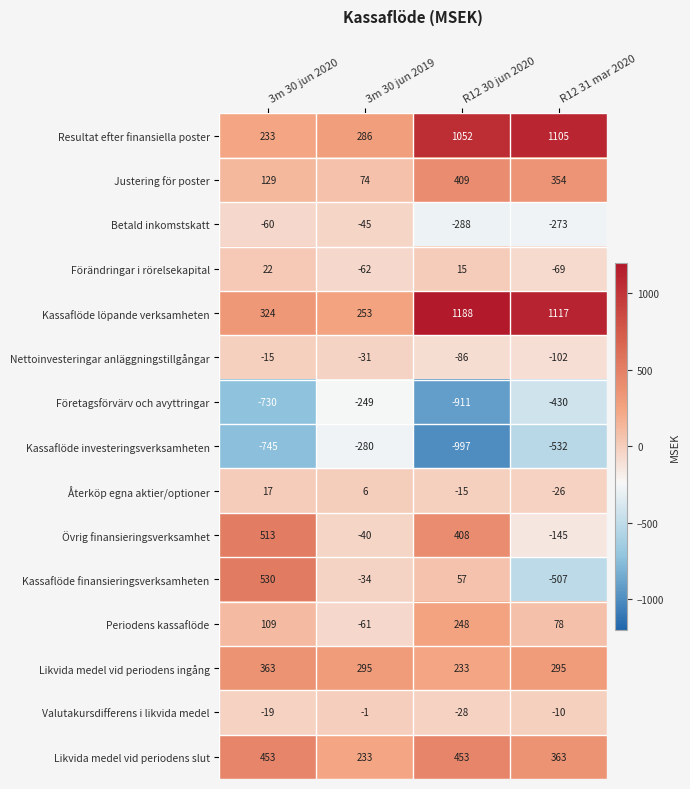

Count the Valutakursdifferens i likvida medel values in the range -19 to -1.

3